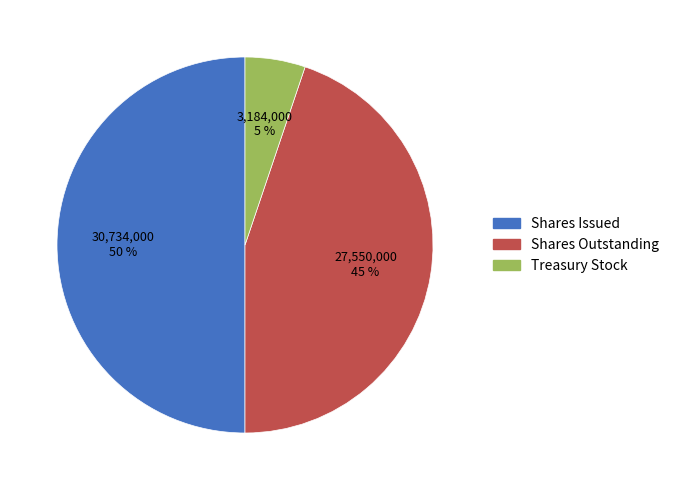

How many segments does this pie chart have?

3